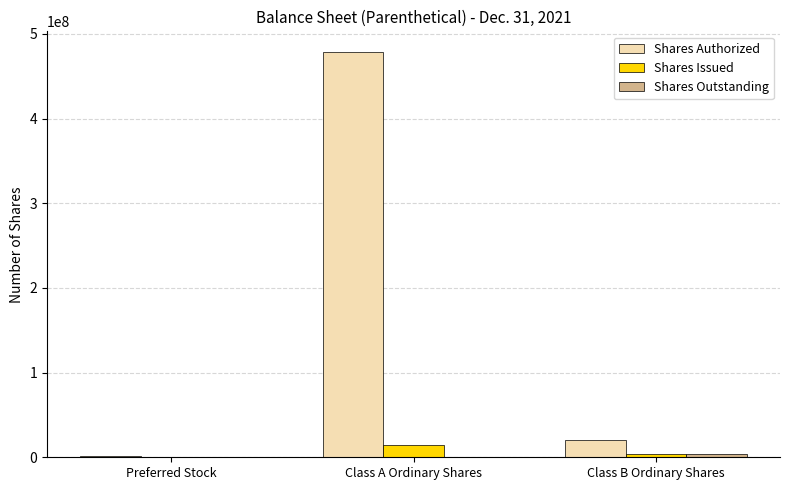

Count the number of data series in this chart.

3